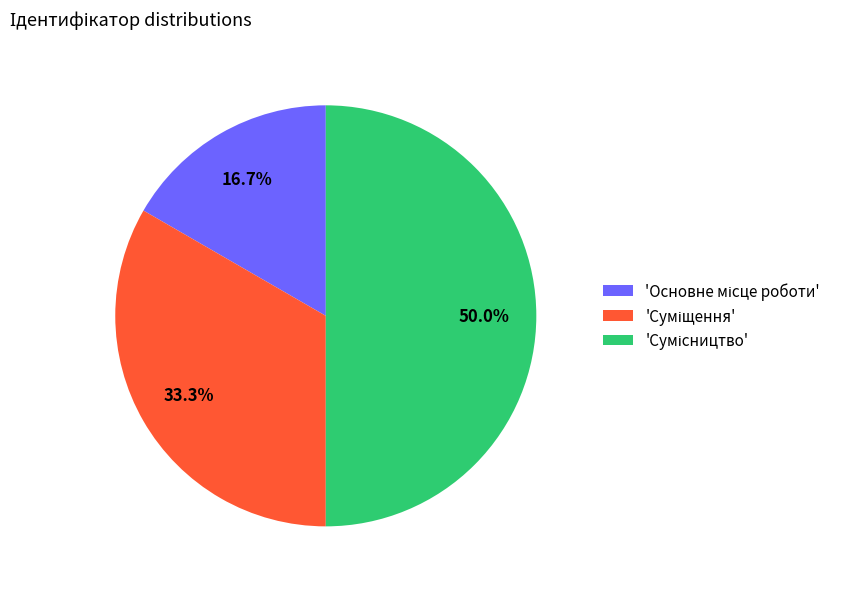

How many segments does this pie chart have?

3